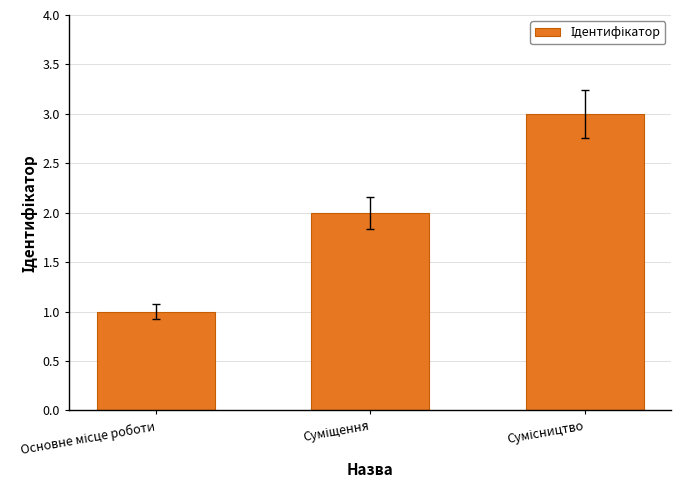

What is the average value?

2